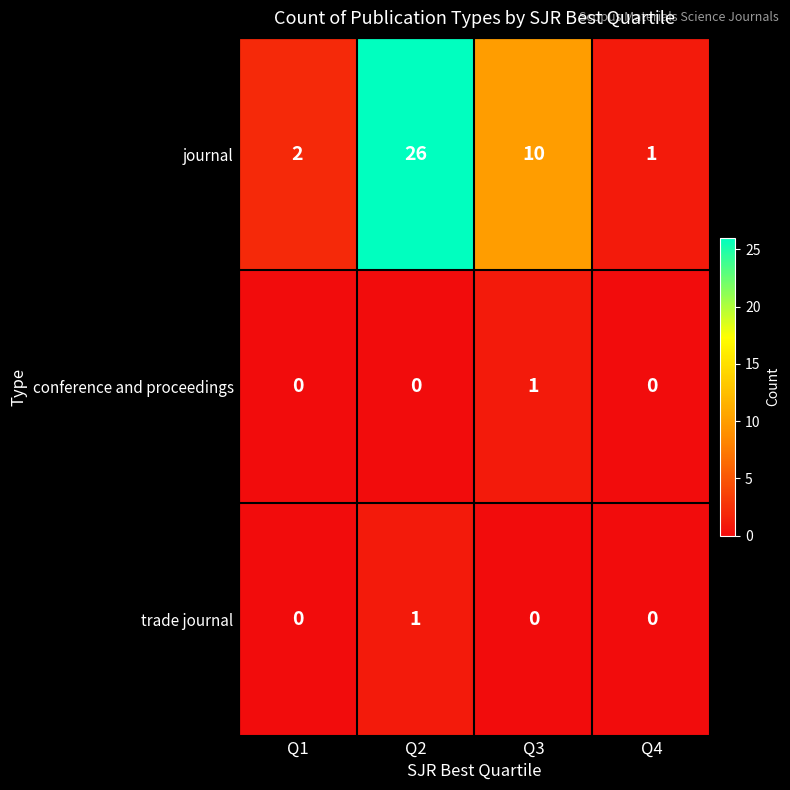

Where is journal nearest to the value 13?

Q3